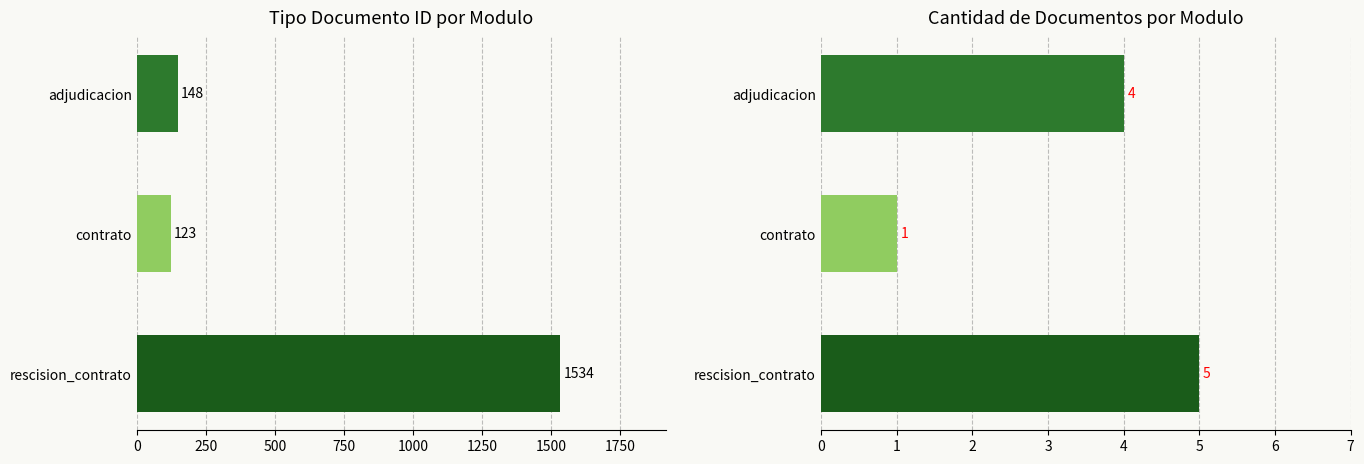

Is the value of tipo_documento_id at adjudicacion greater than the value of count at adjudicacion?

Yes